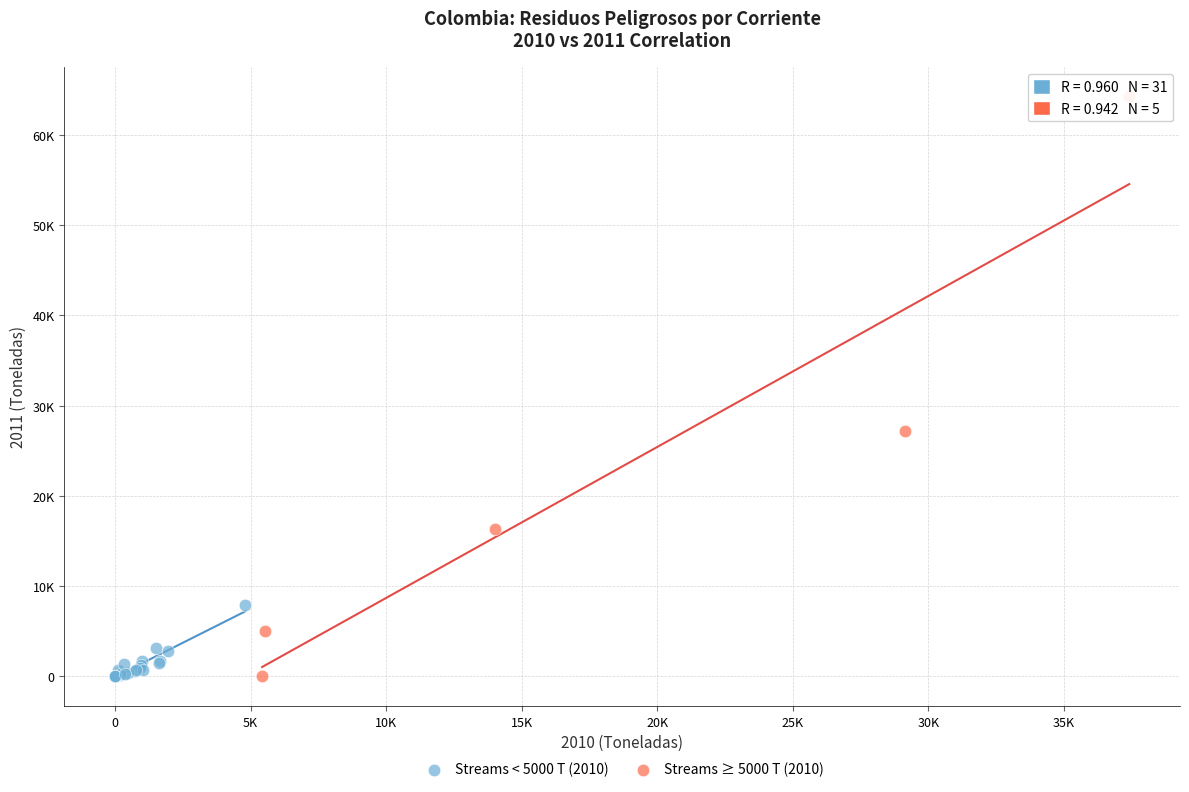

What are all the series names shown in the legend?

Streams < 5000 T (2010), Streams ≥ 5000 T (2010)